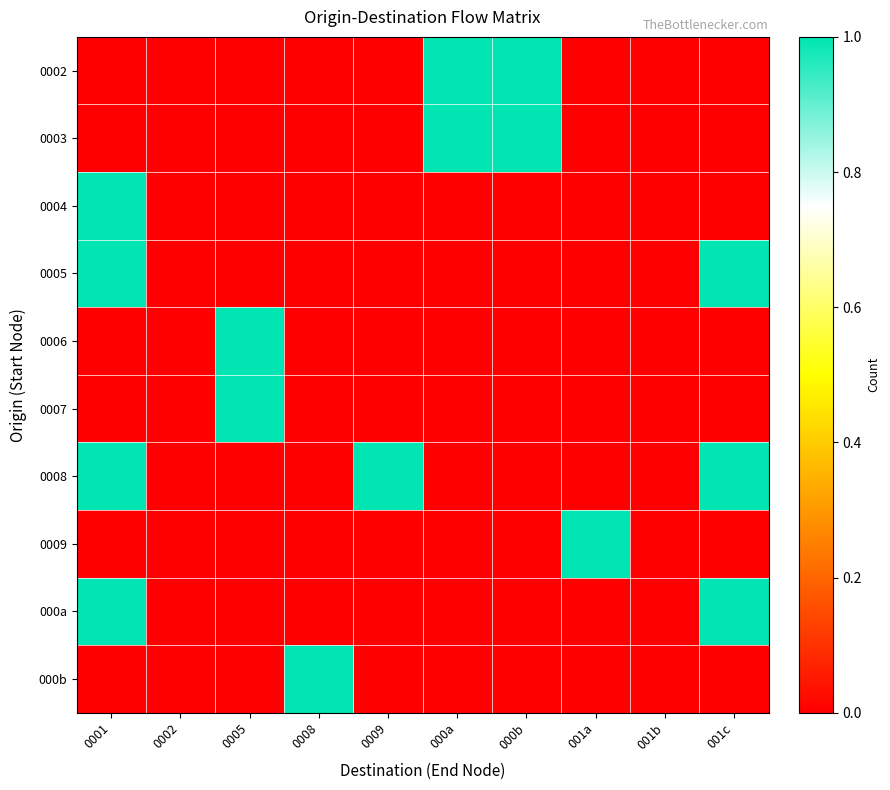

Reading left to right, transcribe all the data shown in this chart.

0002: 0001=0	0002=0	0005=0	0008=0	0009=0	000a=1	000b=1	001a=0	001b=0	001c=0
0003: 0001=0	0002=0	0005=0	0008=0	0009=0	000a=1	000b=1	001a=0	001b=0	001c=0
0004: 0001=1	0002=0	0005=0	0008=0	0009=0	000a=0	000b=0	001a=0	001b=0	001c=0
0005: 0001=1	0002=0	0005=0	0008=0	0009=0	000a=0	000b=0	001a=0	001b=0	001c=1
0006: 0001=0	0002=0	0005=1	0008=0	0009=0	000a=0	000b=0	001a=0	001b=0	001c=0
0007: 0001=0	0002=0	0005=1	0008=0	0009=0	000a=0	000b=0	001a=0	001b=0	001c=0
0008: 0001=1	0002=0	0005=0	0008=0	0009=1	000a=0	000b=0	001a=0	001b=0	001c=1
0009: 0001=0	0002=0	0005=0	0008=0	0009=0	000a=0	000b=0	001a=1	001b=0	001c=0
000a: 0001=1	0002=0	0005=0	0008=0	0009=0	000a=0	000b=0	001a=0	001b=0	001c=1
000b: 0001=0	0002=0	0005=0	0008=1	0009=0	000a=0	000b=0	001a=0	001b=0	001c=0